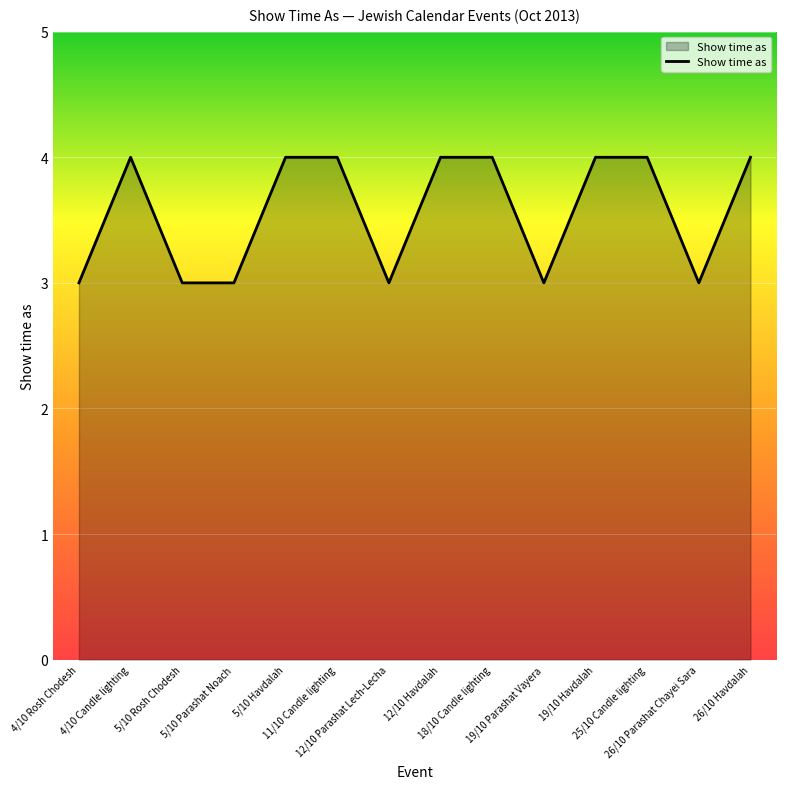

What is the smallest value displayed?

3